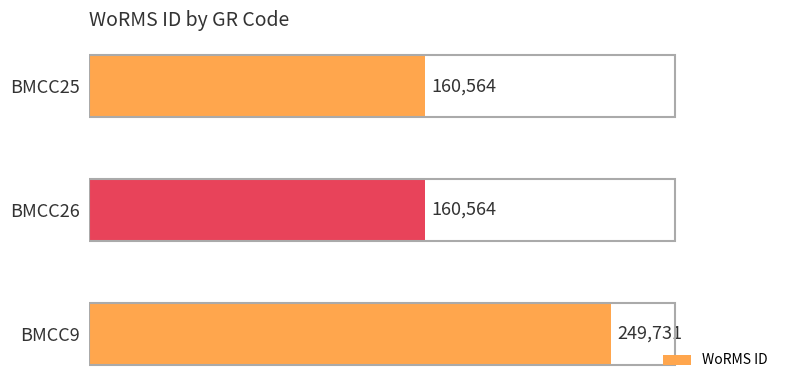

Reading top to bottom, extract all data points from this chart.

BMCC25=160564	BMCC26=160564	BMCC9=249731